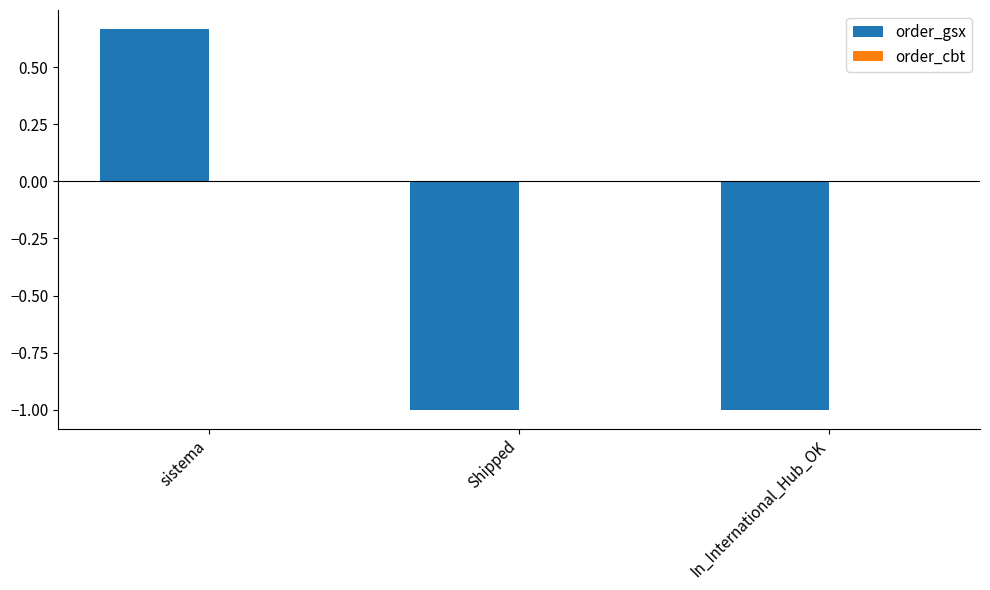

At which category does the chart reach its peak across all series?

sistema